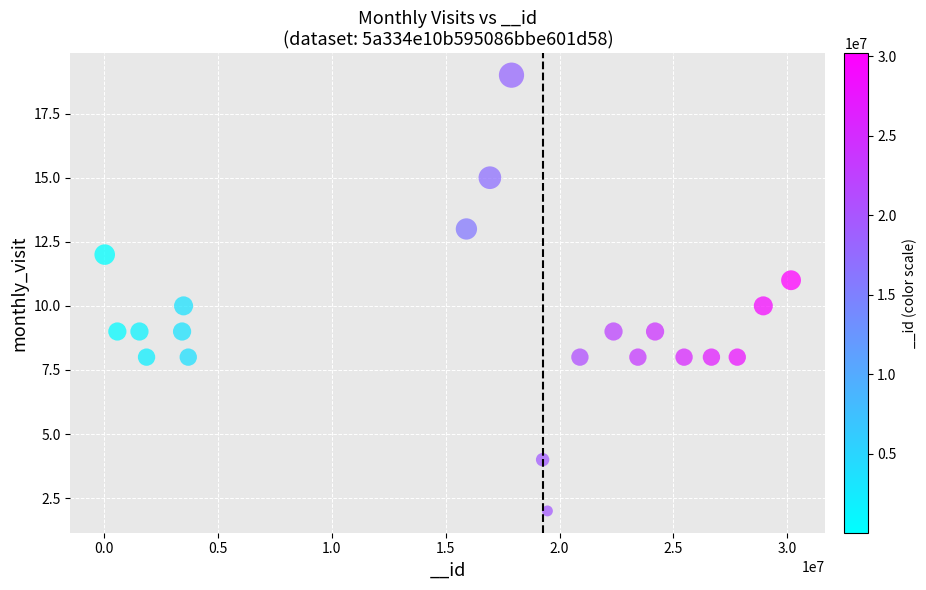

What is the range of X values (max minus min)?

30151296